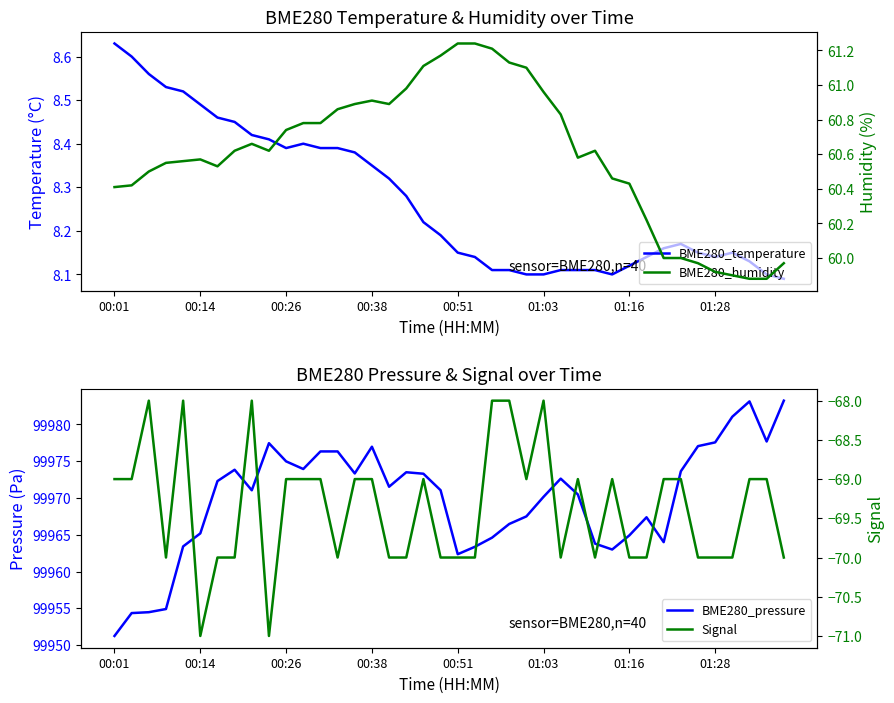

True or false: BME280_pressure has more than 2 interior local peaks.

True